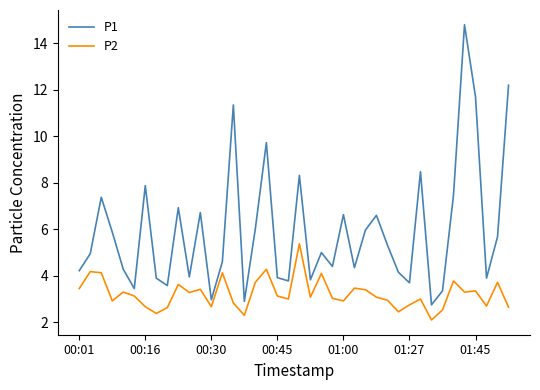

What is the difference between the maximum and minimum values in the P2 series?

3.3